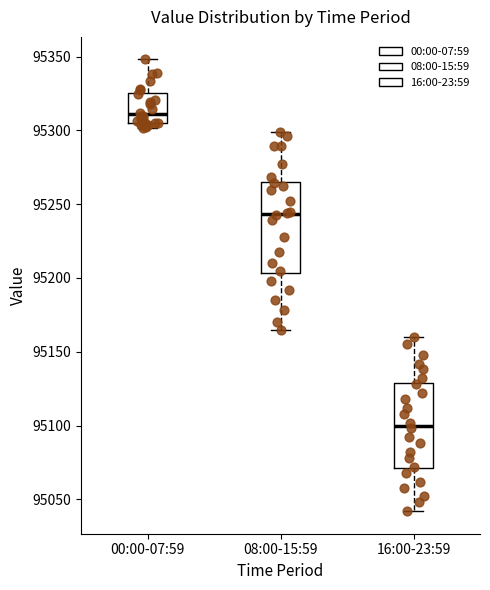

Reading left to right, read every box against the y-axis: the position of its median line, the range the box covers, and the ends of its whiskers. The values are not printed on the chart, so give them approximately, as read against the axis.

00:00-07:59: median 95310, box 95305 to 95325, whiskers 95300 to 95350
08:00-15:59: median 95245, box 95205 to 95265, whiskers 95165 to 95300
16:00-23:59: median 95100, box 95070 to 95130, whiskers 95040 to 95160